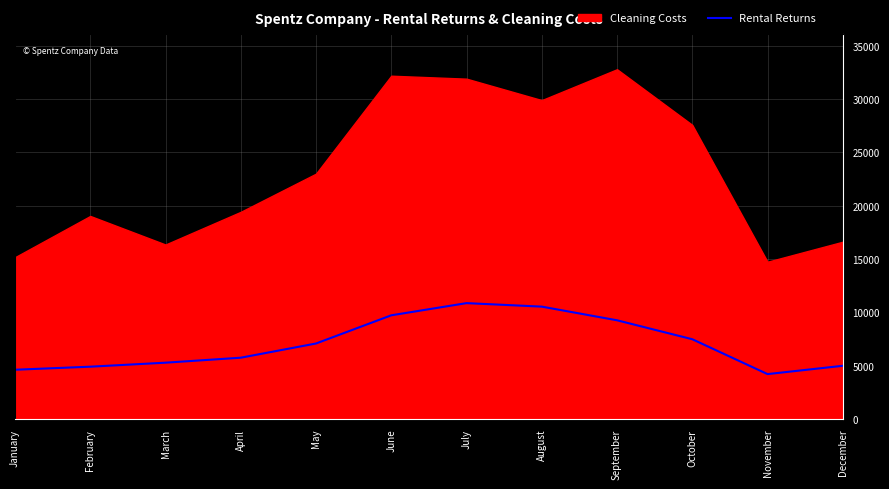

Does the chart have visible grid lines?

Yes